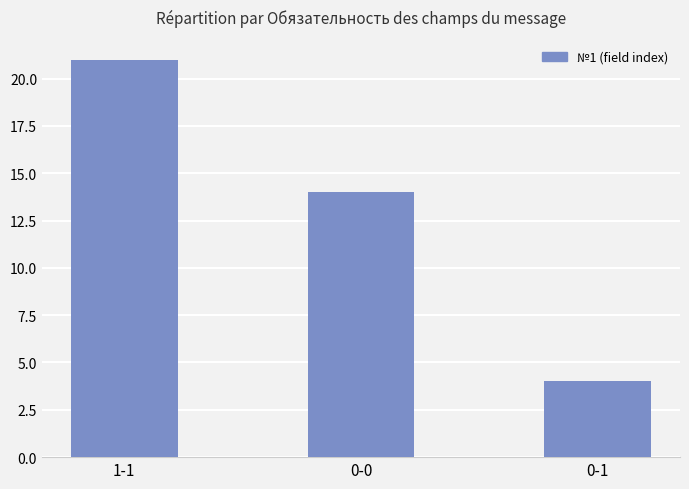

List the labels in order of value, smallest first.

0-1, 0-0, 1-1